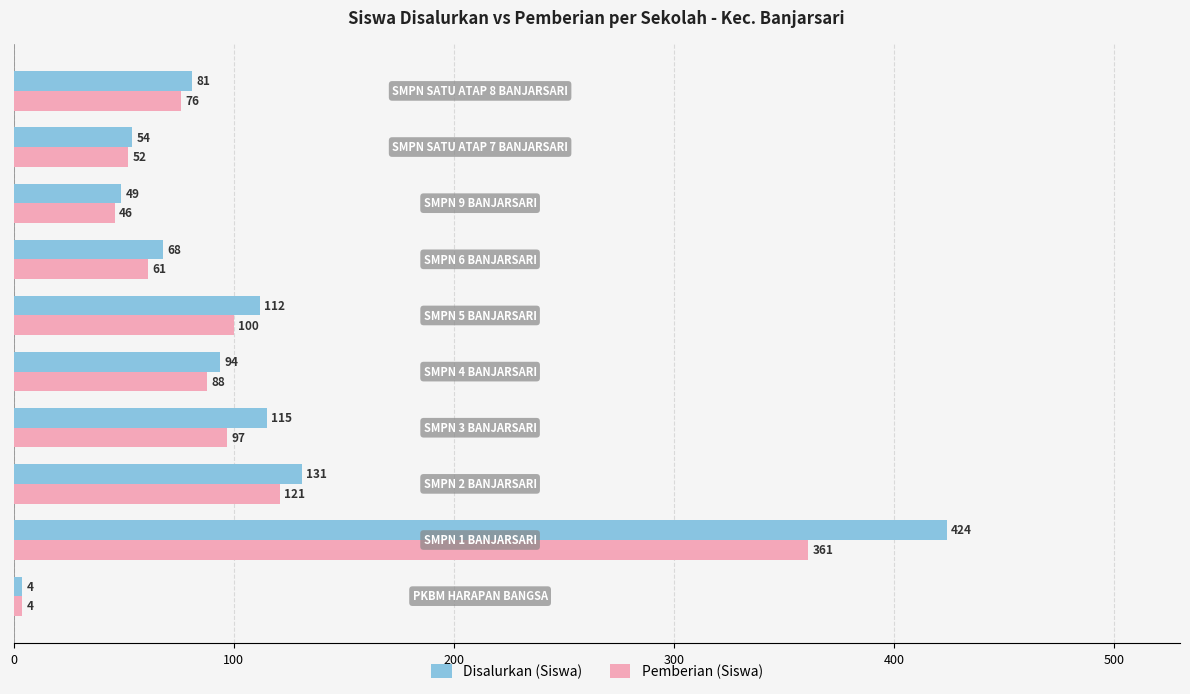

At how many categories does at least one series exceed 223?

1